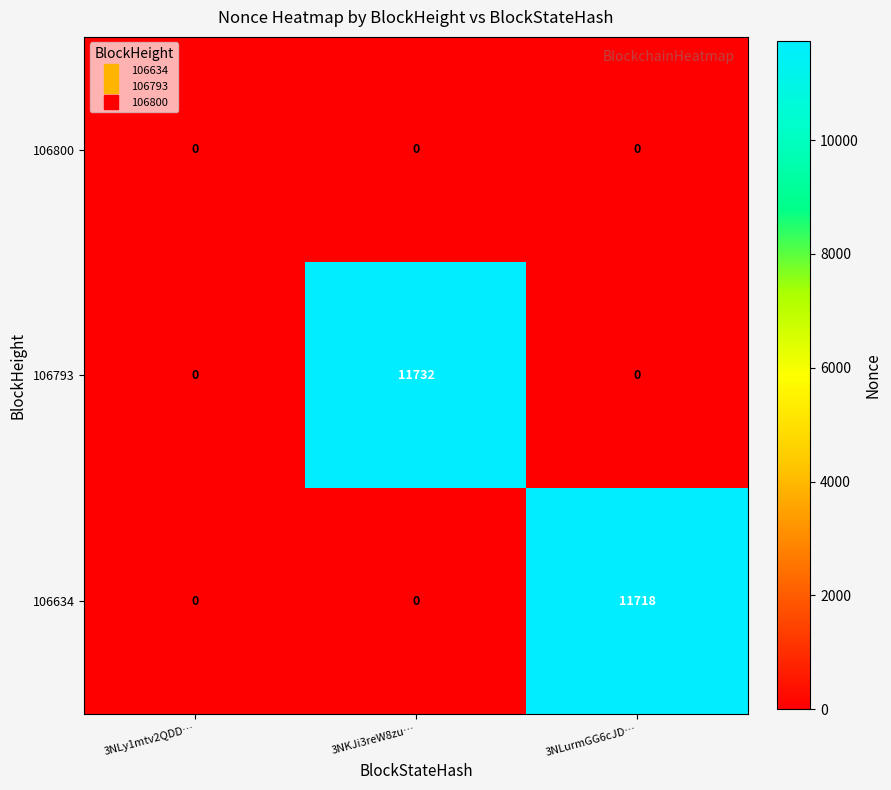

How many 106634 values are between 0 and 11718?

3